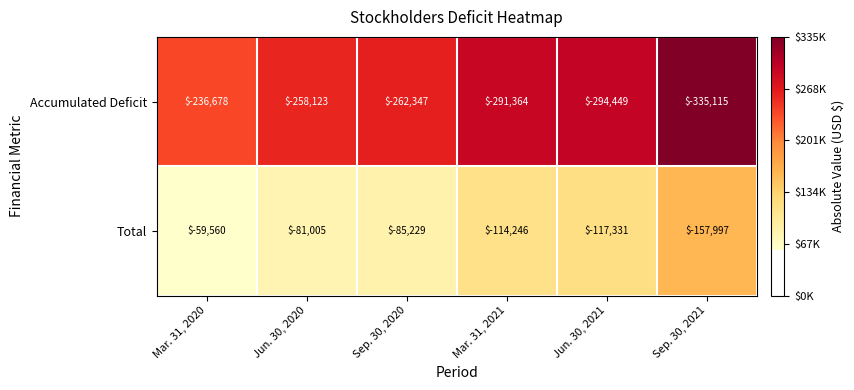

Reading left to right, what are all the values shown in this chart?

Accumulated Deficit: Mar. 31, 2020=-236678	Jun. 30, 2020=-258123	Sep. 30, 2020=-262347	Mar. 31, 2021=-291364	Jun. 30, 2021=-294449	Sep. 30, 2021=-335115
Total: Mar. 31, 2020=-59560	Jun. 30, 2020=-81005	Sep. 30, 2020=-85229	Mar. 31, 2021=-114246	Jun. 30, 2021=-117331	Sep. 30, 2021=-157997